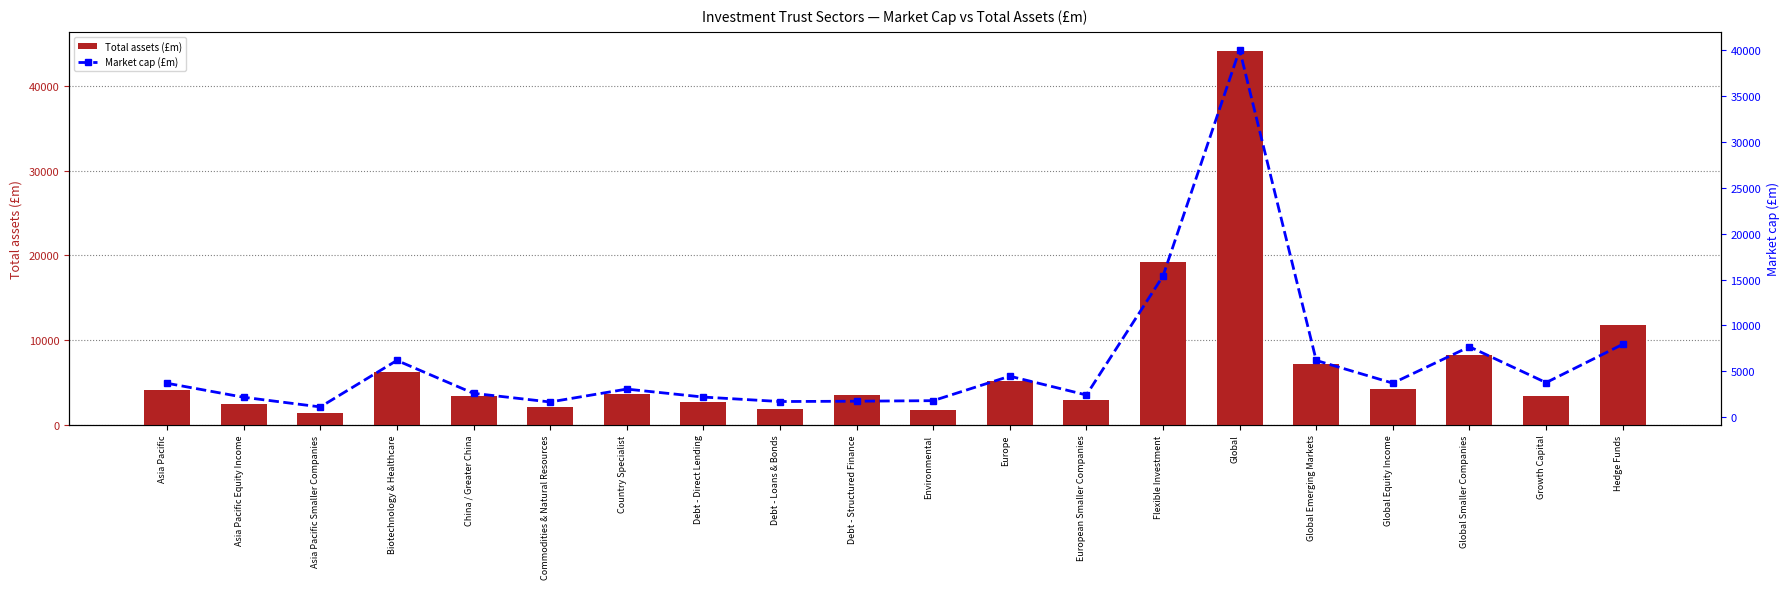

The value of Total assets (£m) at Flexible Investment is 11707.8. True or false?

False